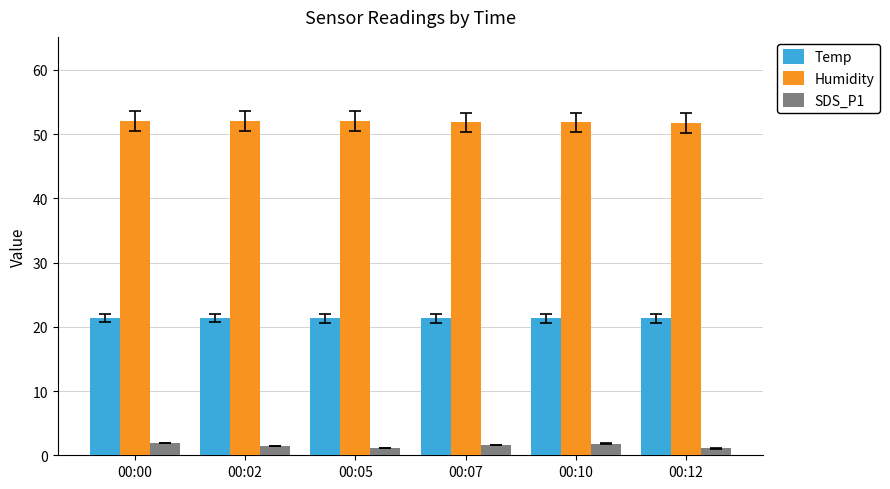

Rank the series at 00:12 from highest to lowest value.

Humidity, Temp, SDS_P1